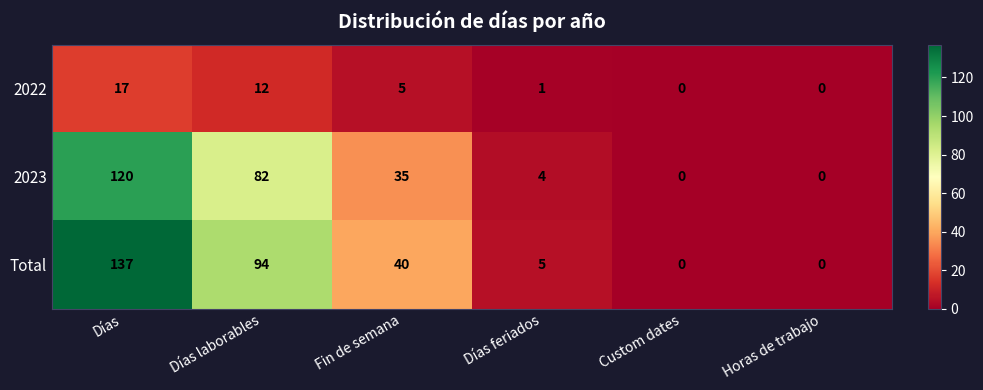

What is the greatest value displayed?

137